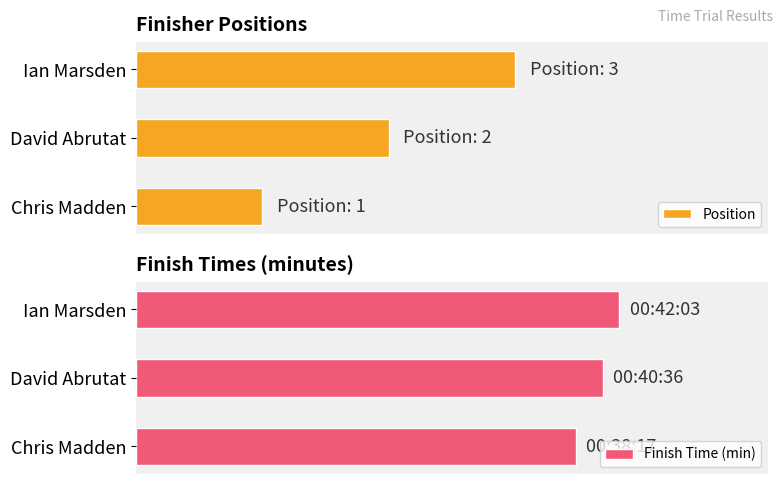

What is the difference between the maximum and minimum values in the Finish Time (min) series?

3.8